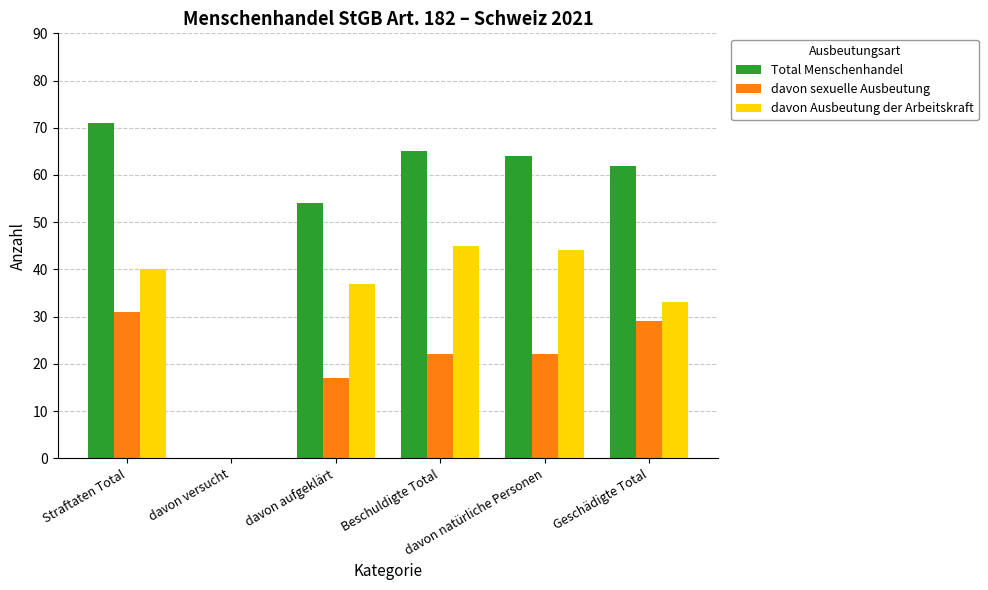

Which series has the widest spread of values?

Total Menschenhandel